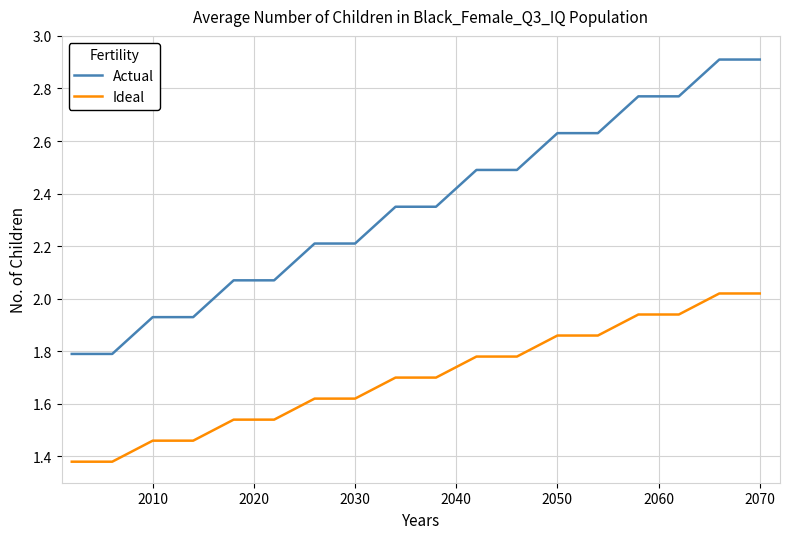

Rank the series by their average value, from highest to lowest.

Actual, Ideal